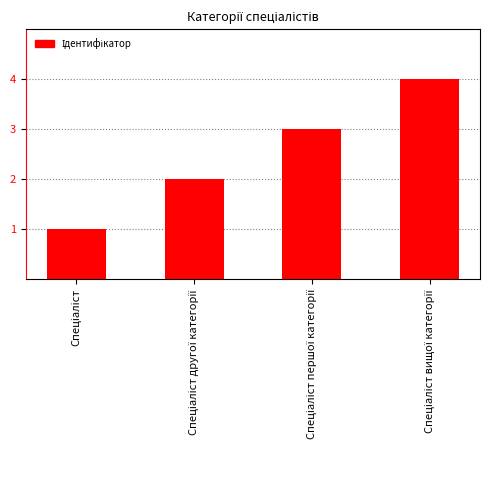

What is the sum of all values?

10